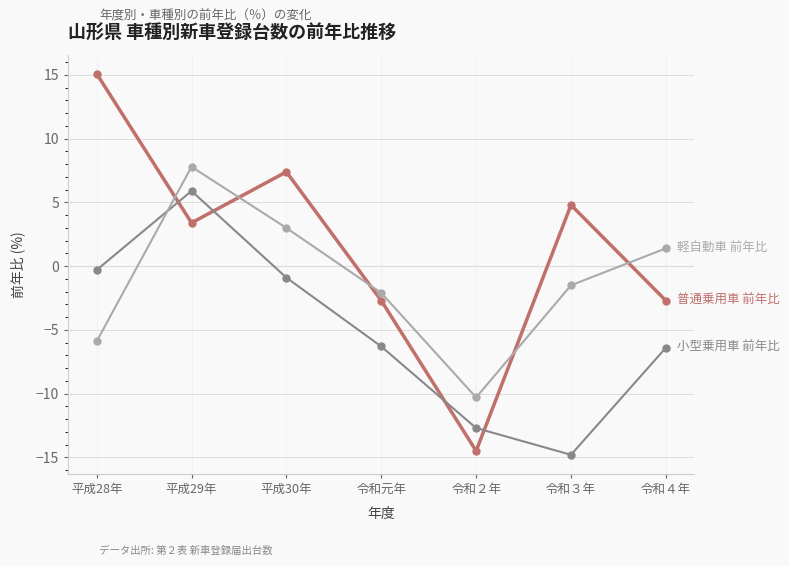

What is the spread (max minus min) of values at 令和４年?

7.8